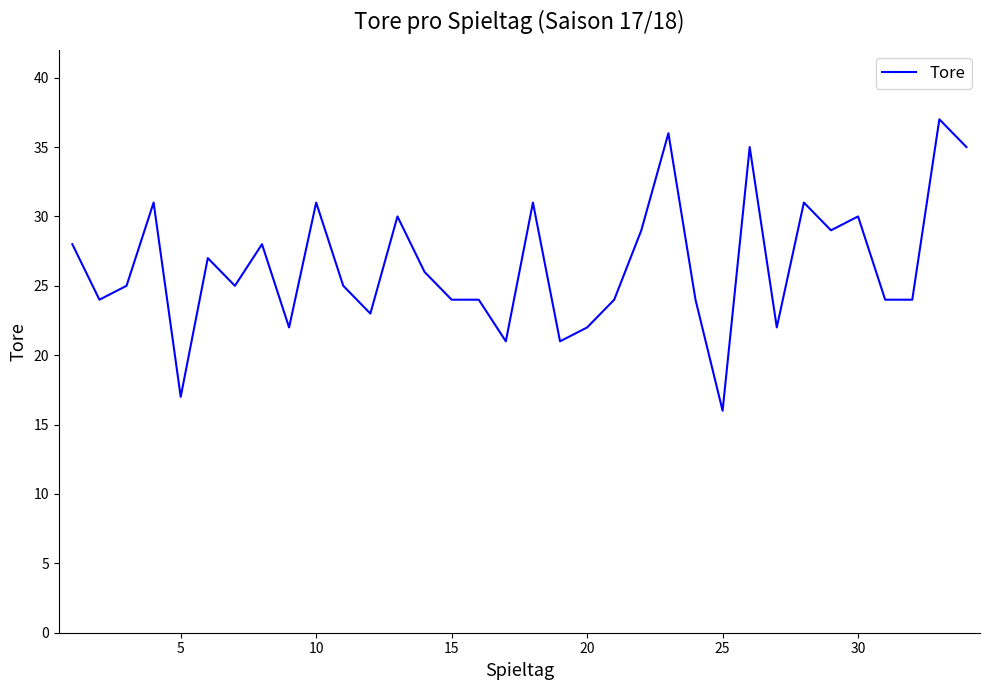

What is the greatest value displayed?

37